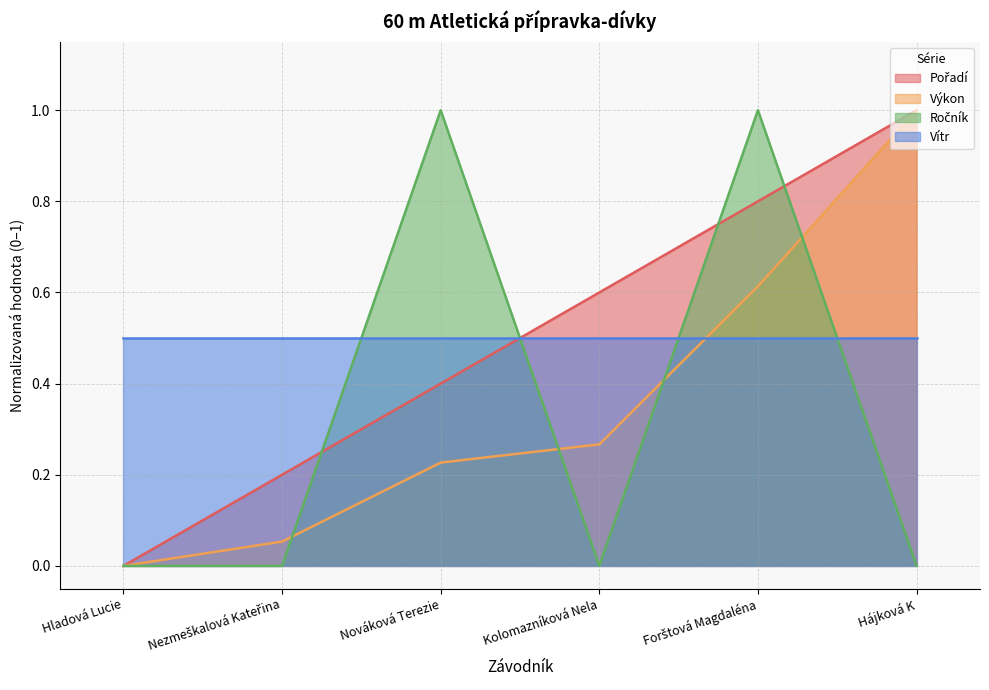

What is the average value of the Pořadí series?

0.5